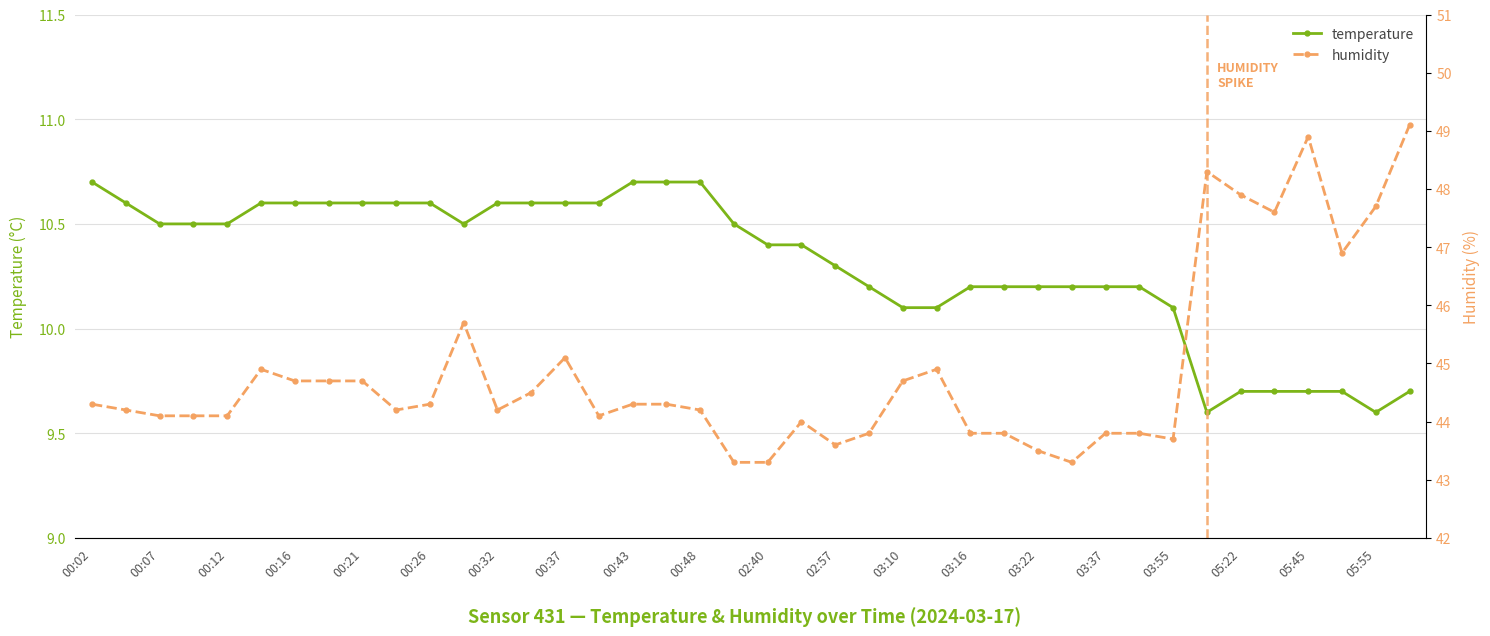

In humidity, how many points are higher than both neighbors (excluding endpoints)?

7